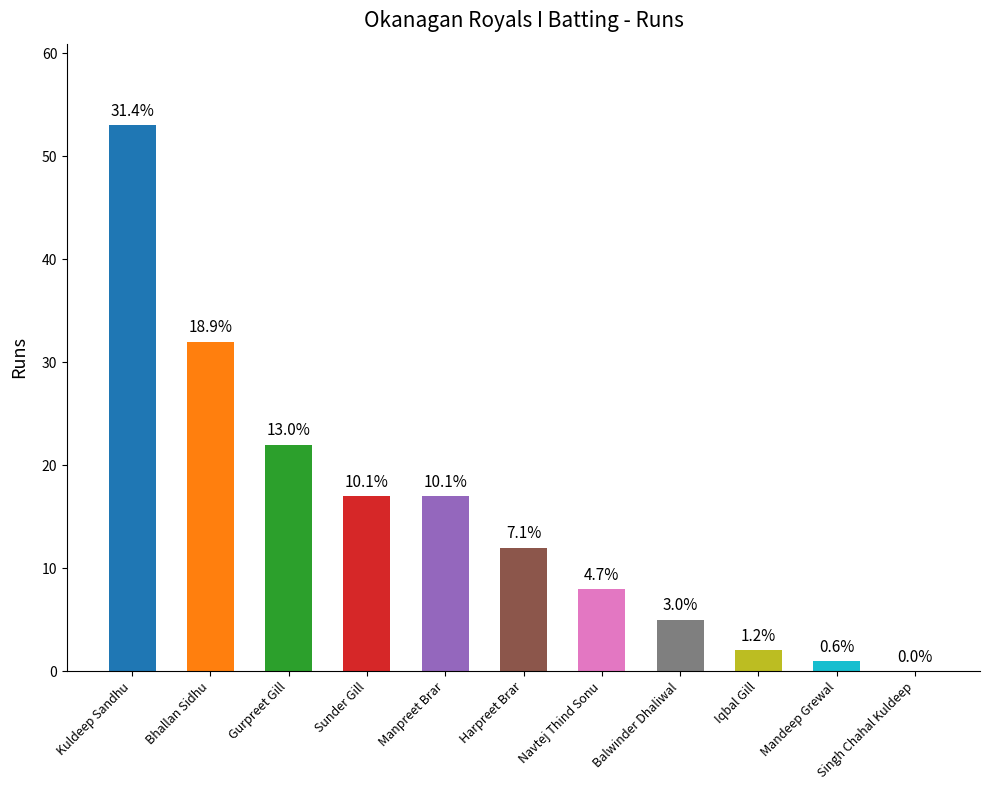

Rank the categories by value from lowest to highest.

Singh Chahal Kuldeep, Mandeep Grewal, Iqbal Gill, Balwinder Dhaliwal, Navtej Thind Sonu, Harpreet Brar, Sunder Gill, Manpreet Brar, Gurpreet Gill, Bhallan Sidhu, Kuldeep Sandhu